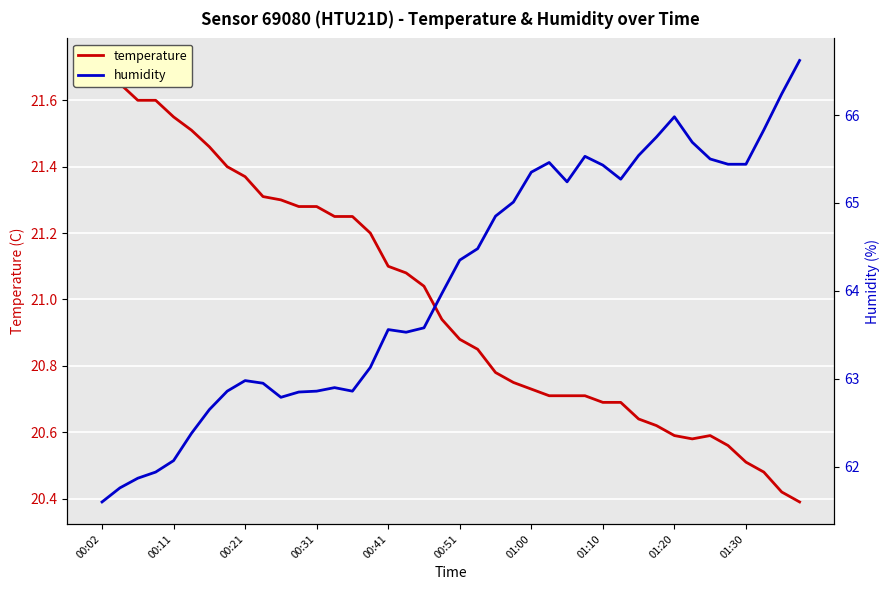

Reading left to right, transcribe all the data shown in this chart.

temperature: 21.7	21.6	21.6	21.6	21.6	21.5	21.5	21.4	21.4	21.3	21.3	21.3	21.3	21.2	21.2	21.2	21.1	21.1	21.0	20.9	20.9	20.9	20.8	20.8	20.7	20.7	20.7	20.7	20.7	20.7	20.6	20.6	20.6	20.6	20.6	20.6	20.5	20.5	20.4	20.4
humidity: 61.6	61.8	61.9	61.9	62.1	62.4	62.6	62.9	63.0	63.0	62.8	62.9	62.9	62.9	62.9	63.1	63.6	63.5	63.6	64.0	64.3	64.5	64.8	65.0	65.3	65.5	65.2	65.5	65.4	65.3	65.5	65.8	66.0	65.7	65.5	65.4	65.4	65.8	66.2	66.6